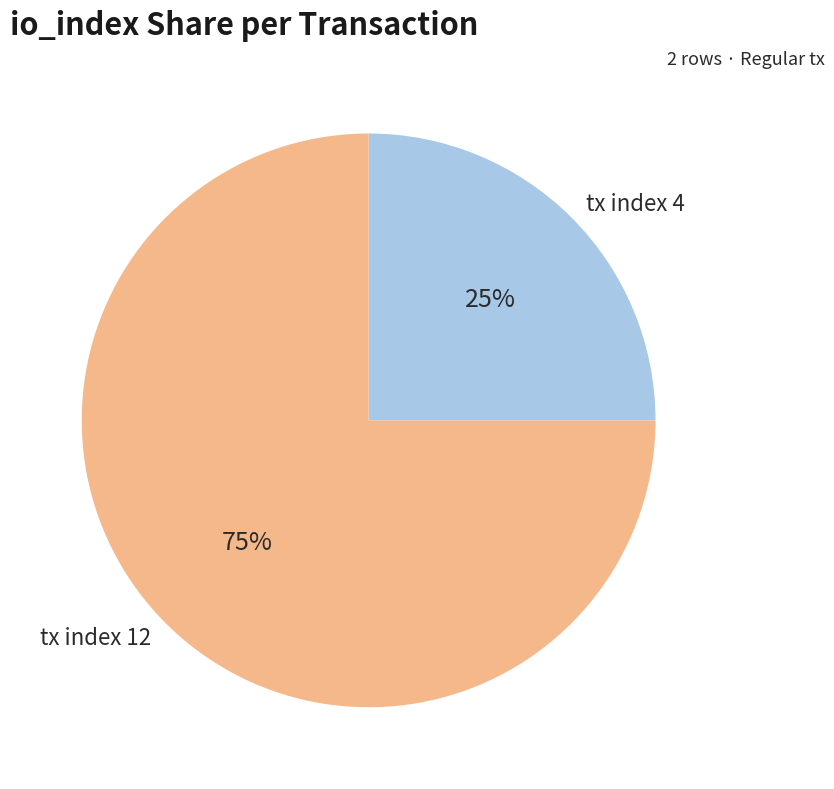

What is the smallest slice in the pie chart?

tx index 4